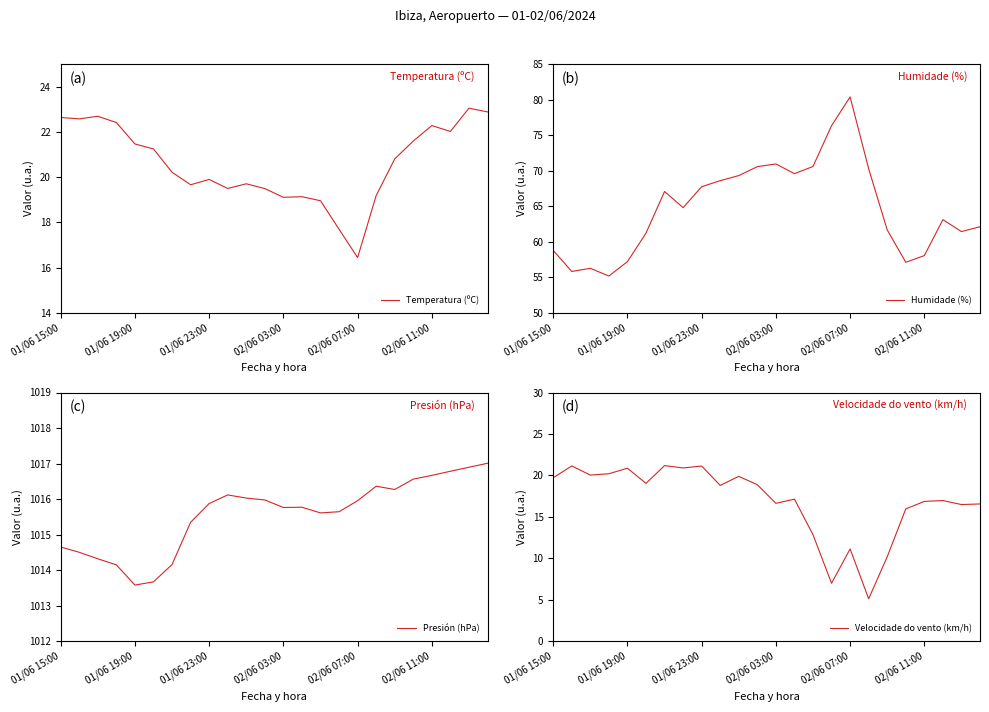

At which label does Velocidade do vento (km/h) first exceed 18?

01/06 15:00